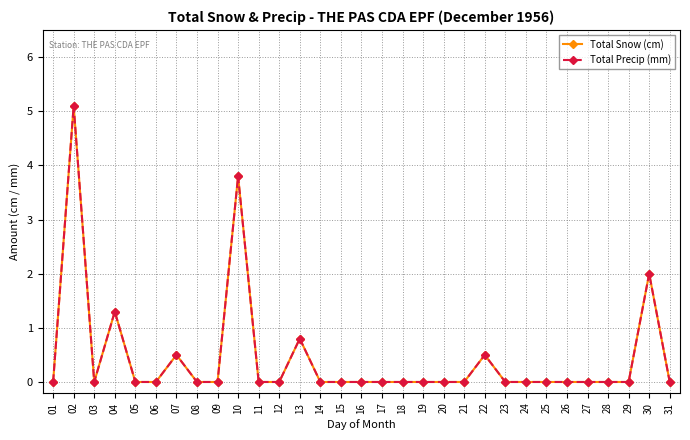

Does the chart have visible grid lines?

Yes